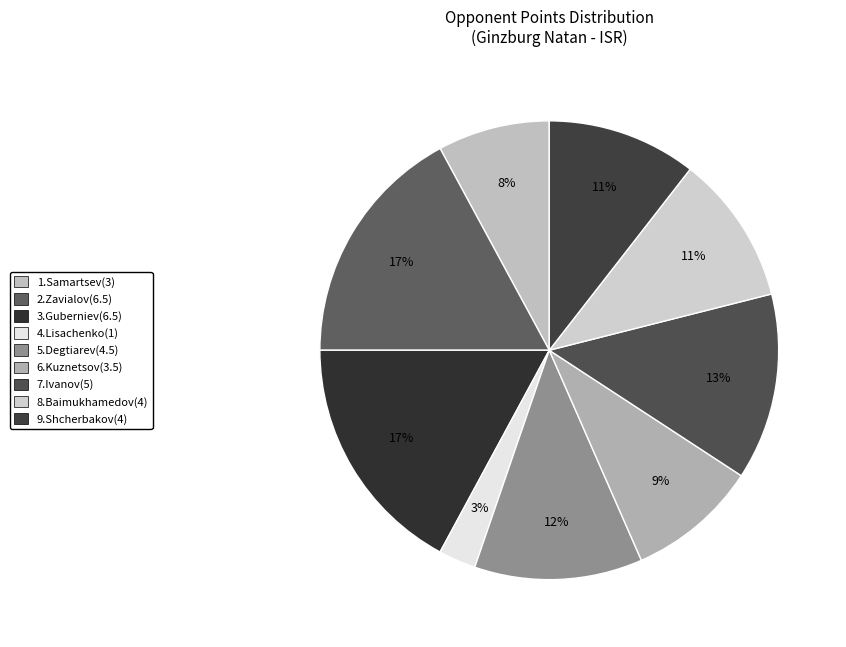

Count the number of slices in the pie.

9